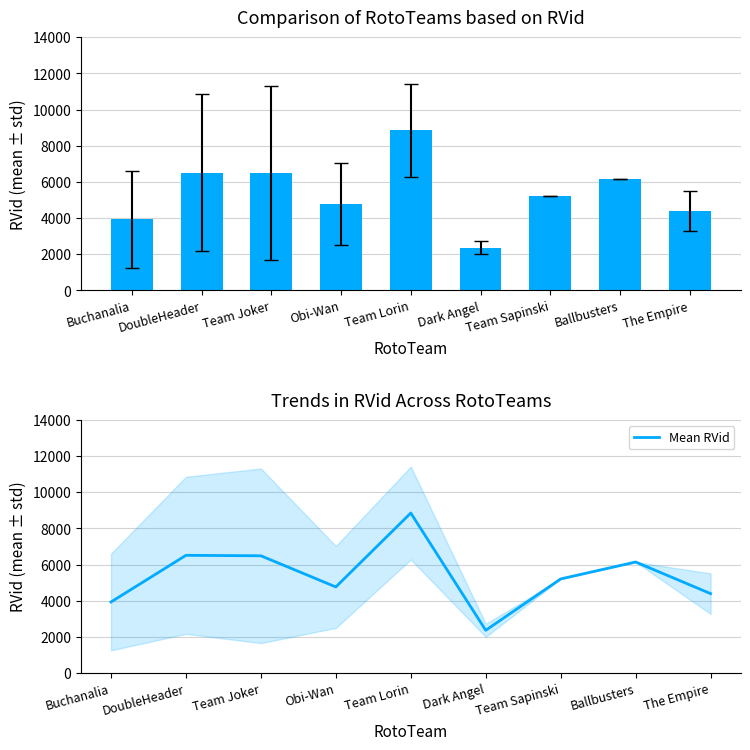

Reading right to left, what are all the values shown in this chart?

The Empire=4397.0	Ballbusters=6145.0	Team Sapinski=5210.0	Dark Angel=2368.5	Team Lorin=8853.2	Obi-Wan=4766.7	Team Joker=6489.2	DoubleHeader=6515.0	Buchanalia=3934.7